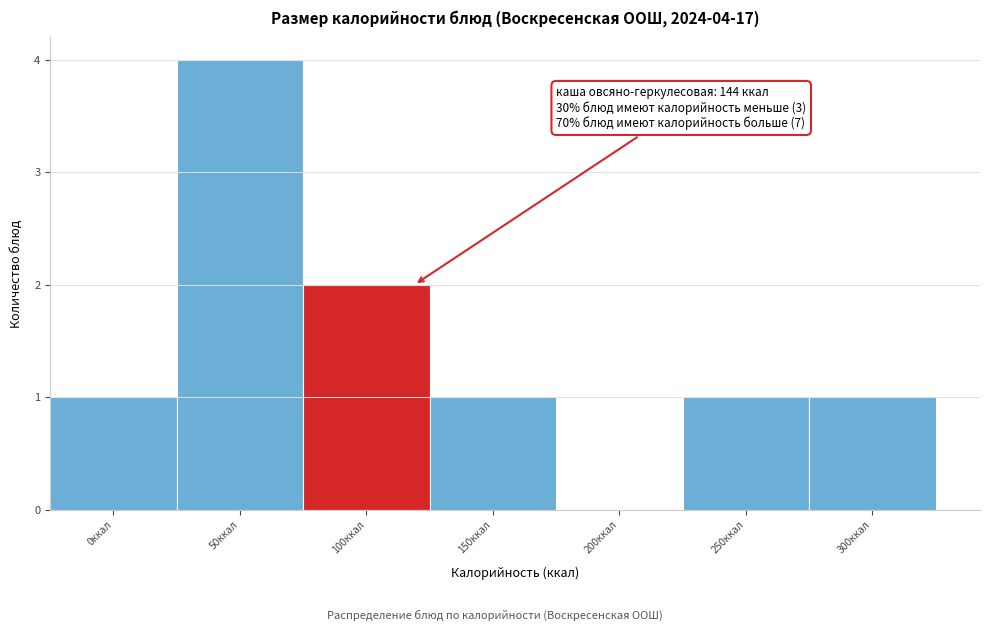

Reading left to right, what are all the values shown in this chart?

0ккал=1	50ккал=4	100ккал=2	150ккал=1	200ккал=0	250ккал=1	300ккал=1